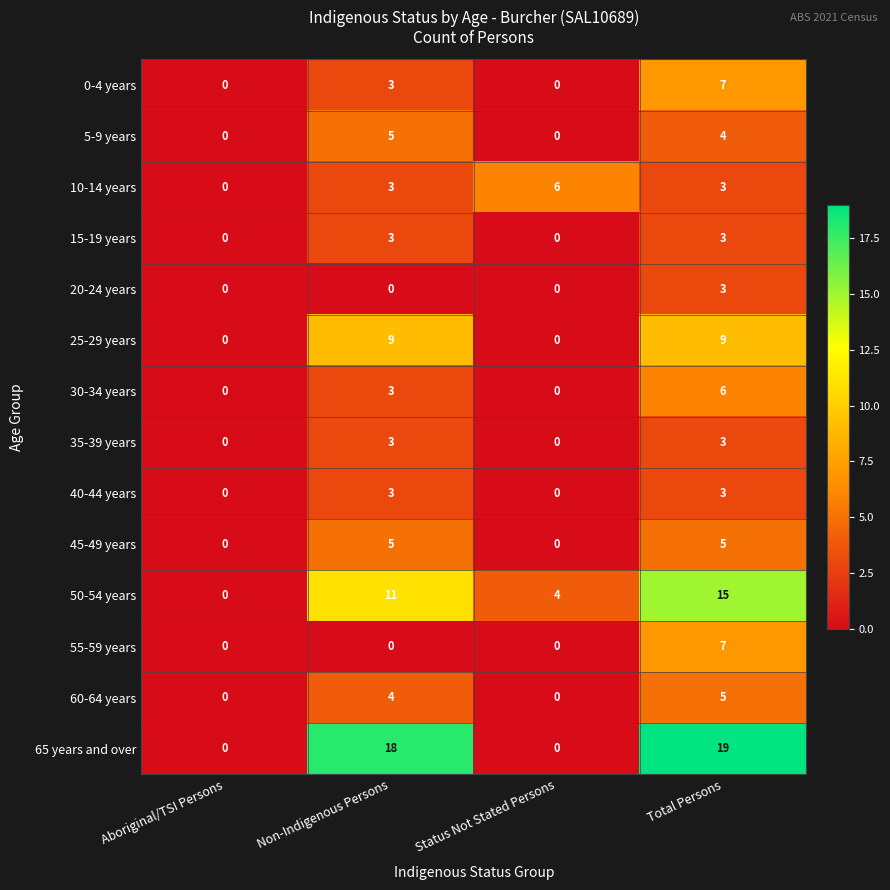

How many data points does each series have?

4